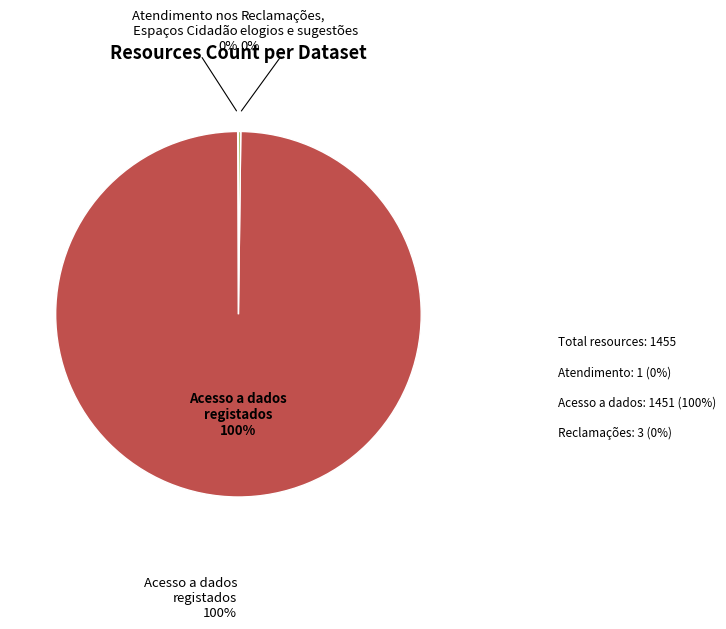

What is the smallest slice in the pie chart?

Atendimento nos Espaços Cidadão